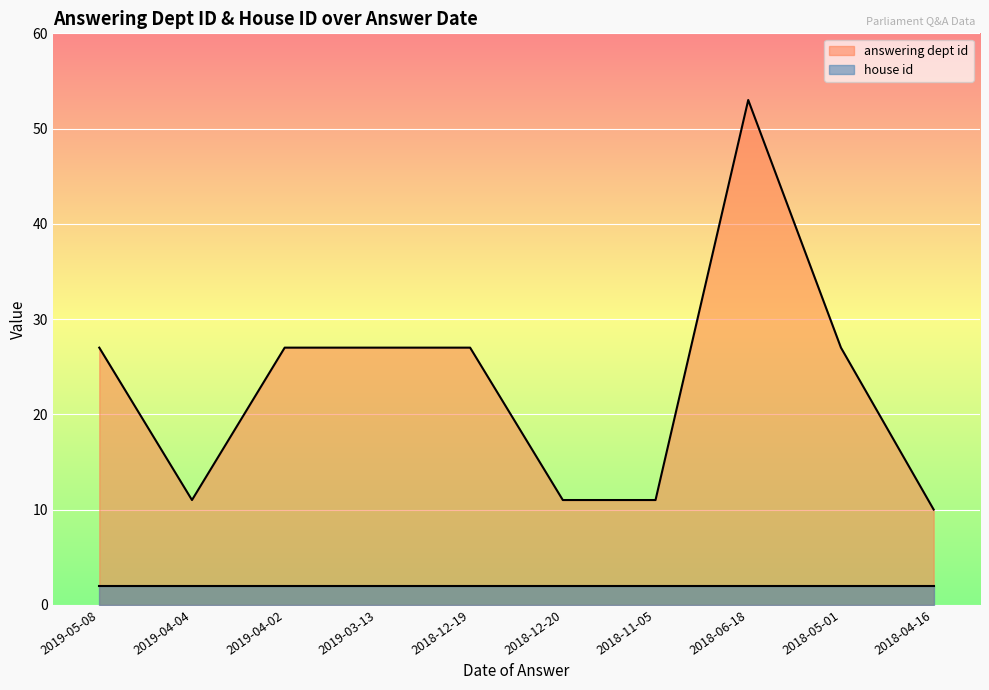

The chart shows a value of 10 at 2018-04-16. True or false?

True